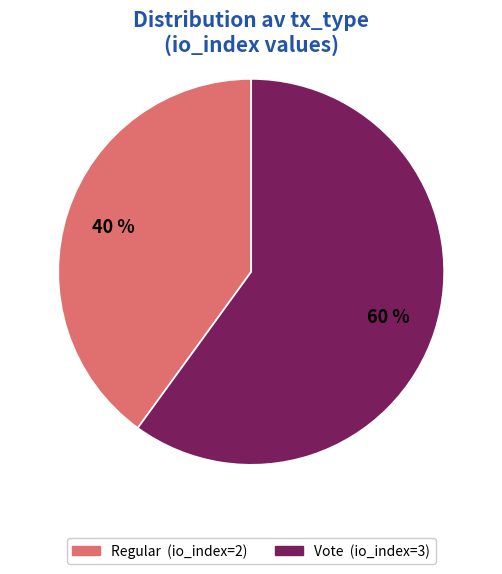

What is the majority slice?

Vote